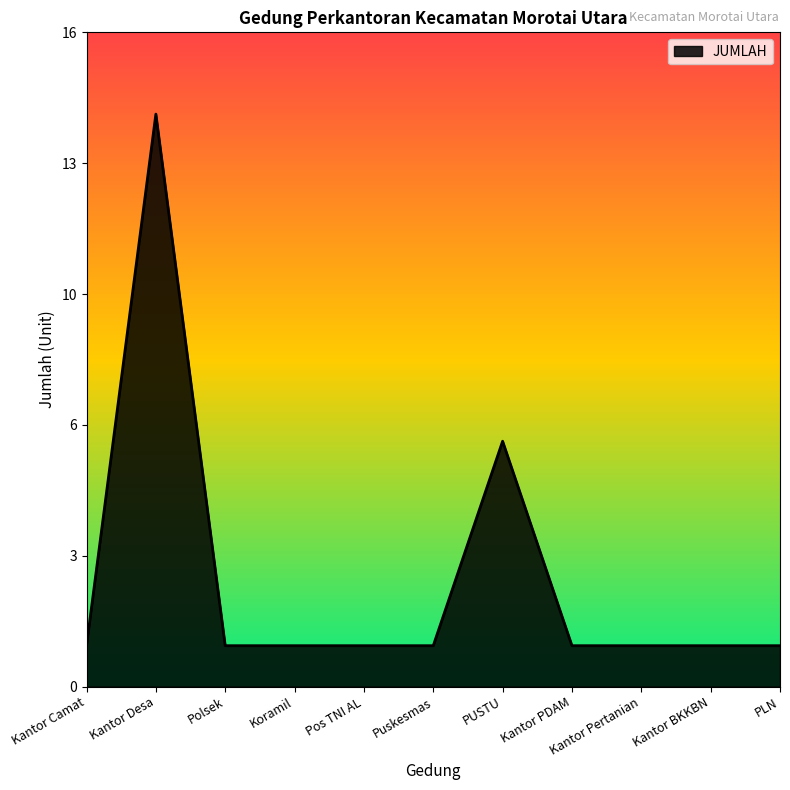

What position from the left is PLN?

11